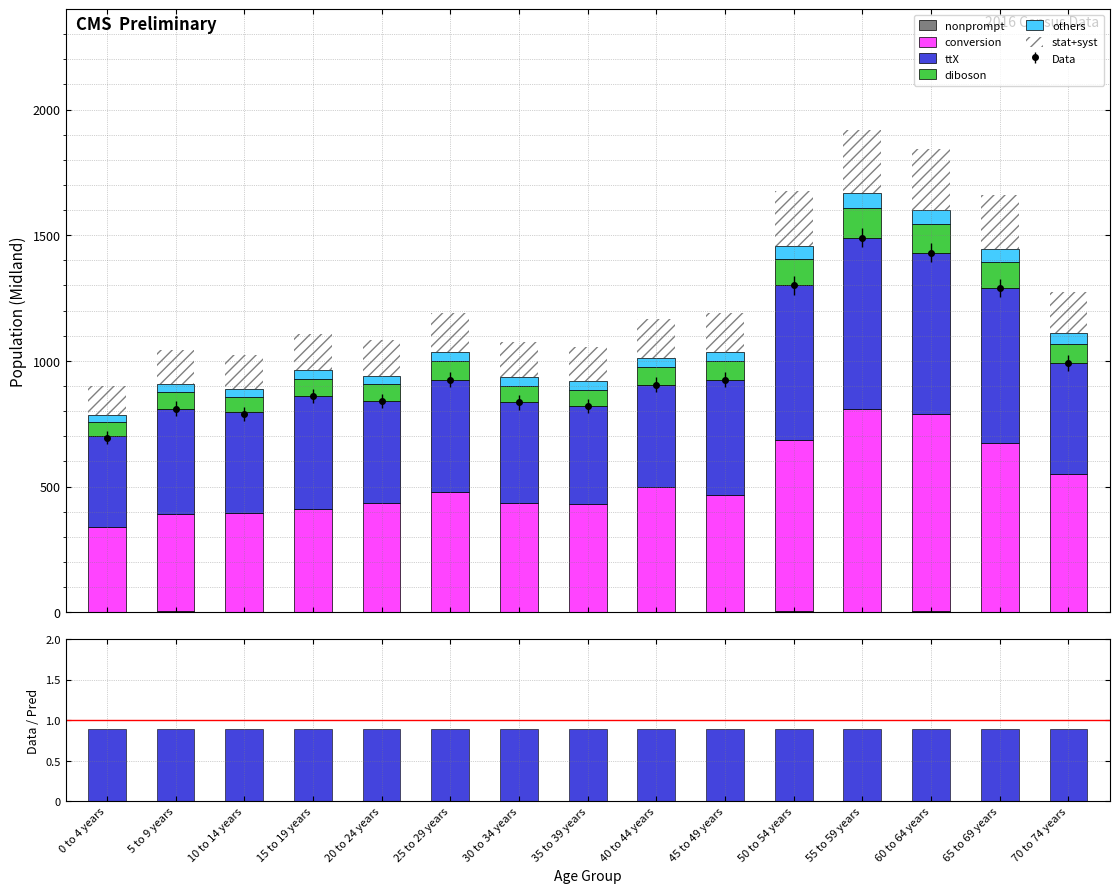

Reading left to right, transcribe all the data shown in this chart.

Midland Total: 695	810	790	860	840	925	835	820	905	925	1300	1490	1430	1290	990
Midland Male: 360	420	400	450	405	445	400	390	405	460	615	680	640	615	440
Midland Female: 340	385	395	410	435	480	435	430	500	465	680	810	785	675	550